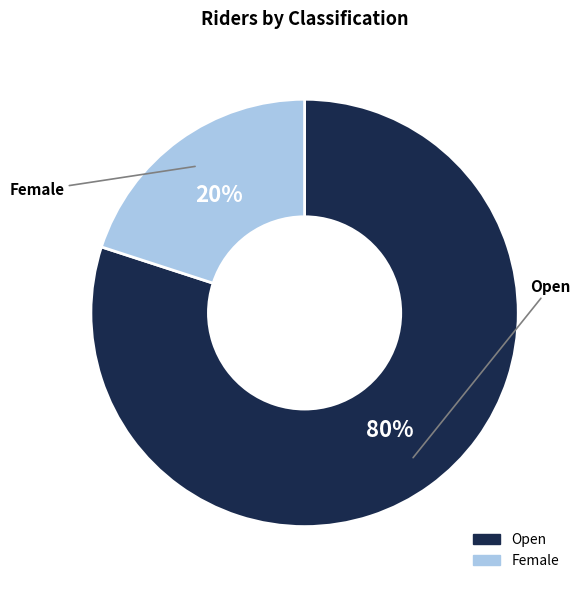

What is the majority slice?

Open